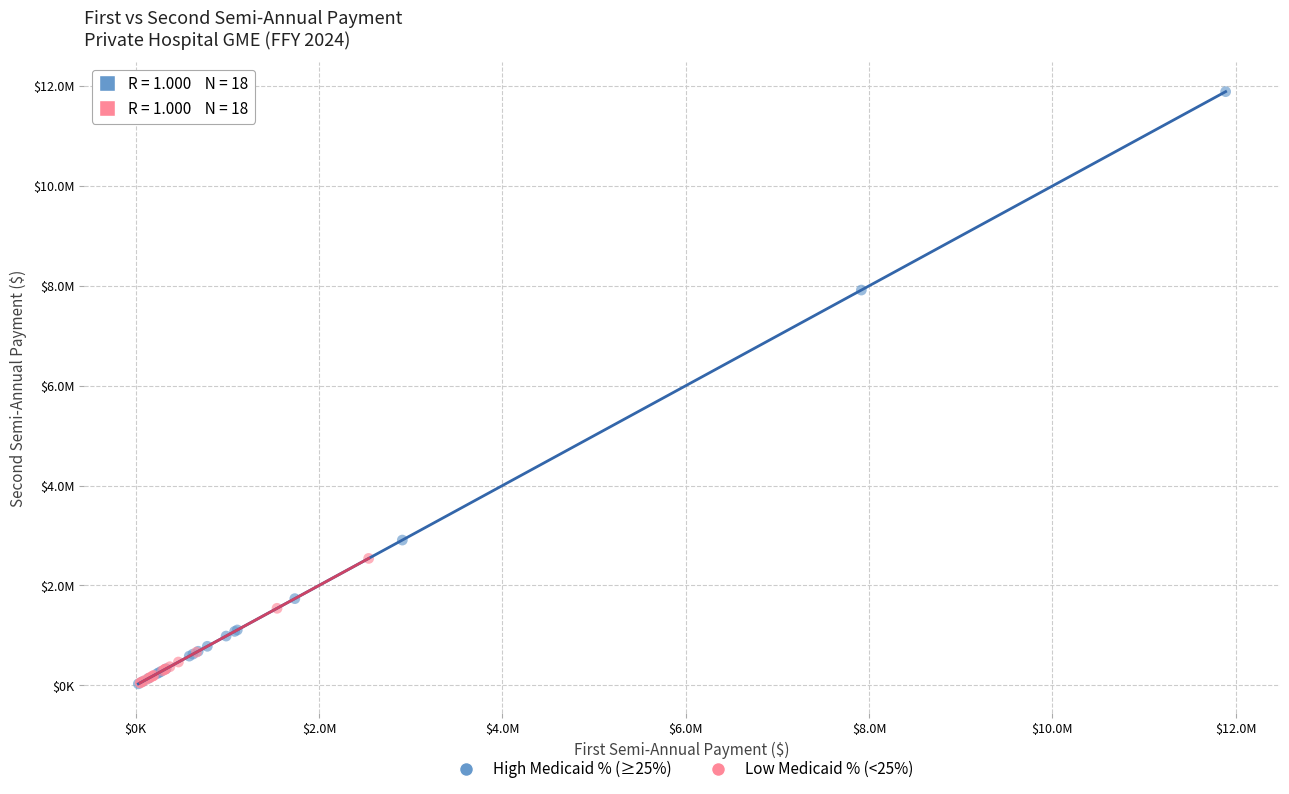

Which series has the widest spread of Y values?

High Medicaid % (≥25%)